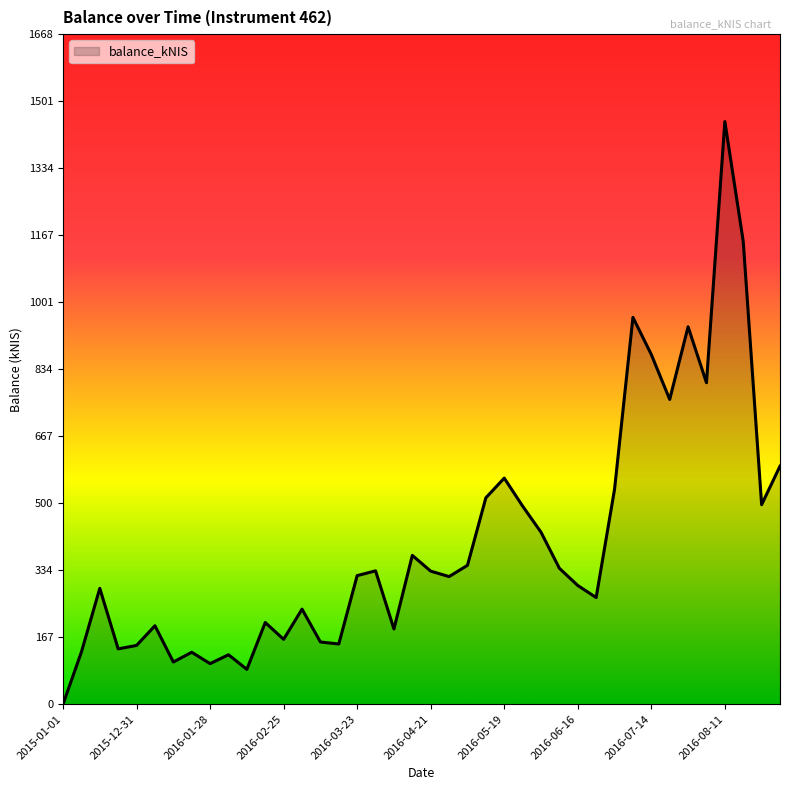

How many values are below 320?

20